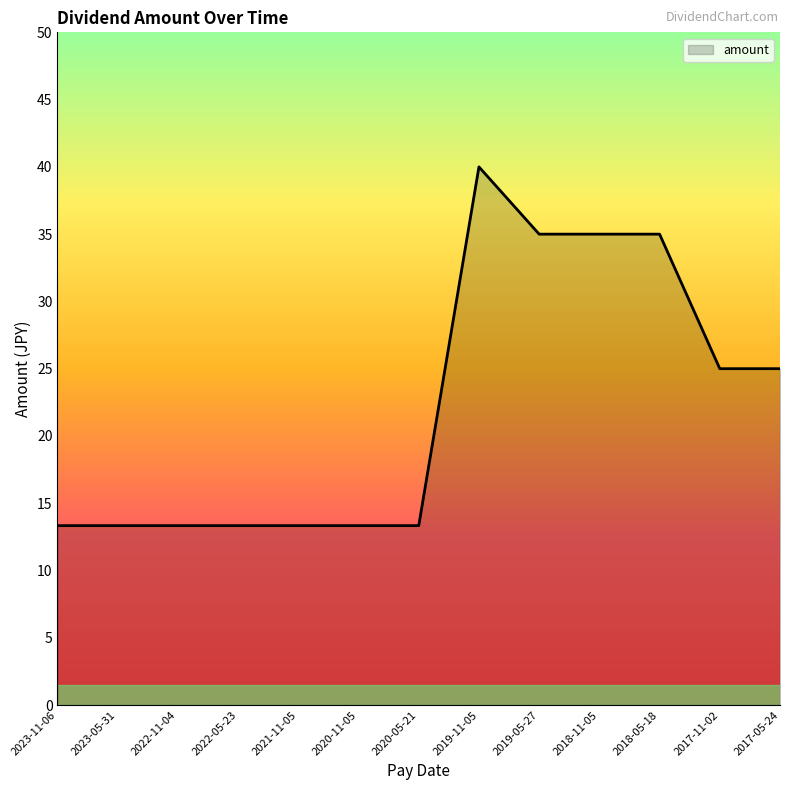

Which has a higher value, 2020-11-05 or 2018-11-05?

2018-11-05